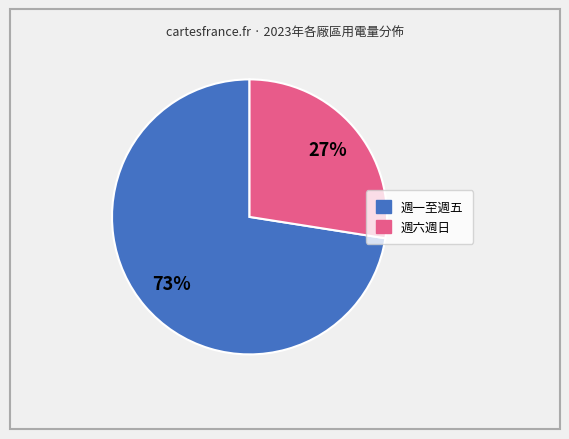

Does any single category account for the majority?

Yes